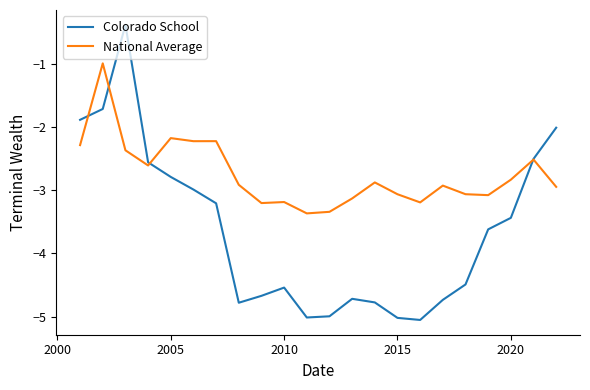

Rank the series by their average value, from highest to lowest.

National Average, Colorado School